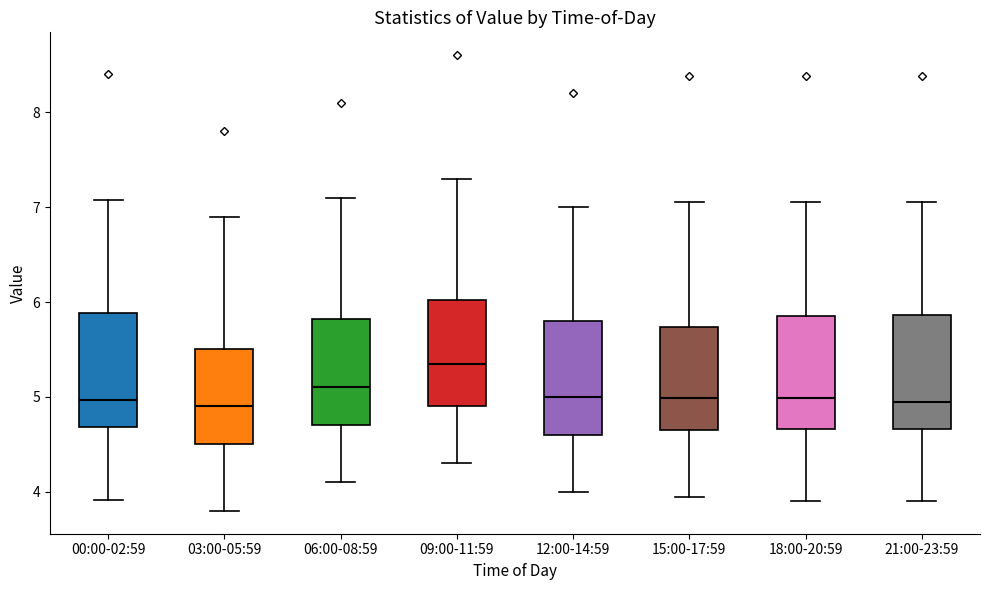

Reading left to right, transcribe this box plot: for each box, give where its median line is, the range the box spans, and where its two whiskers end, as read against the y-axis. The values are not printed on the chart, so give them approximately, as read against the axis.

00:00-02:59: median 5.0, box 4.7 to 5.9, whiskers 3.9 to 7.1
03:00-05:59: median 4.9, box 4.5 to 5.5, whiskers 3.8 to 6.9
06:00-08:59: median 5.1, box 4.7 to 5.8, whiskers 4.1 to 7.1
09:00-11:59: median 5.4, box 4.9 to 6.0, whiskers 4.3 to 7.3
12:00-14:59: median 5.0, box 4.6 to 5.8, whiskers 4.0 to 7.0
15:00-17:59: median 5.0, box 4.7 to 5.7, whiskers 4.0 to 7.1
18:00-20:59: median 5.0, box 4.7 to 5.9, whiskers 3.9 to 7.1
21:00-23:59: median 5.0, box 4.7 to 5.9, whiskers 3.9 to 7.1